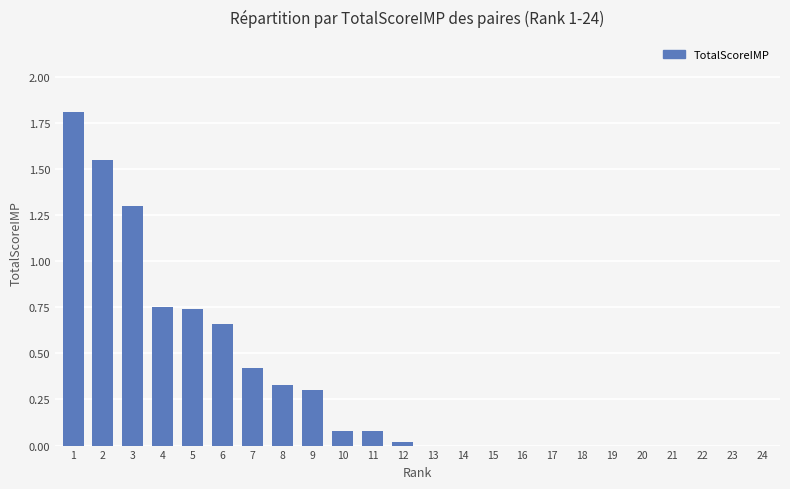

What is the greatest value displayed?

1.8